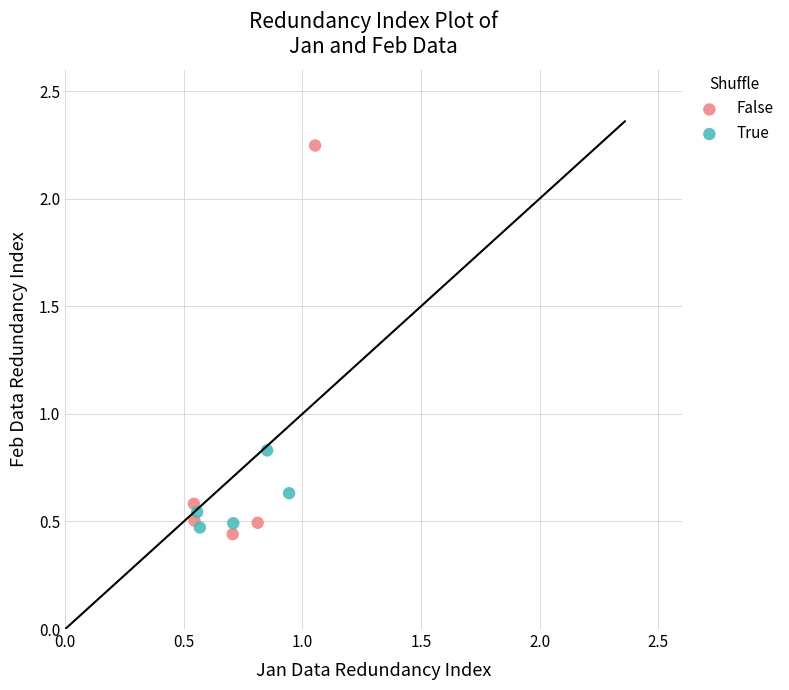

Which series contains the lowest Y value?

False